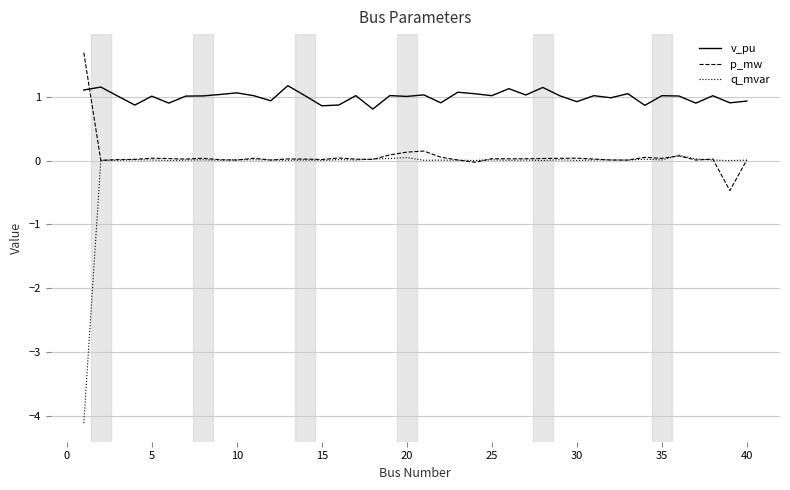

List the series in order of their peak value, highest first.

p_mw, v_pu, q_mvar